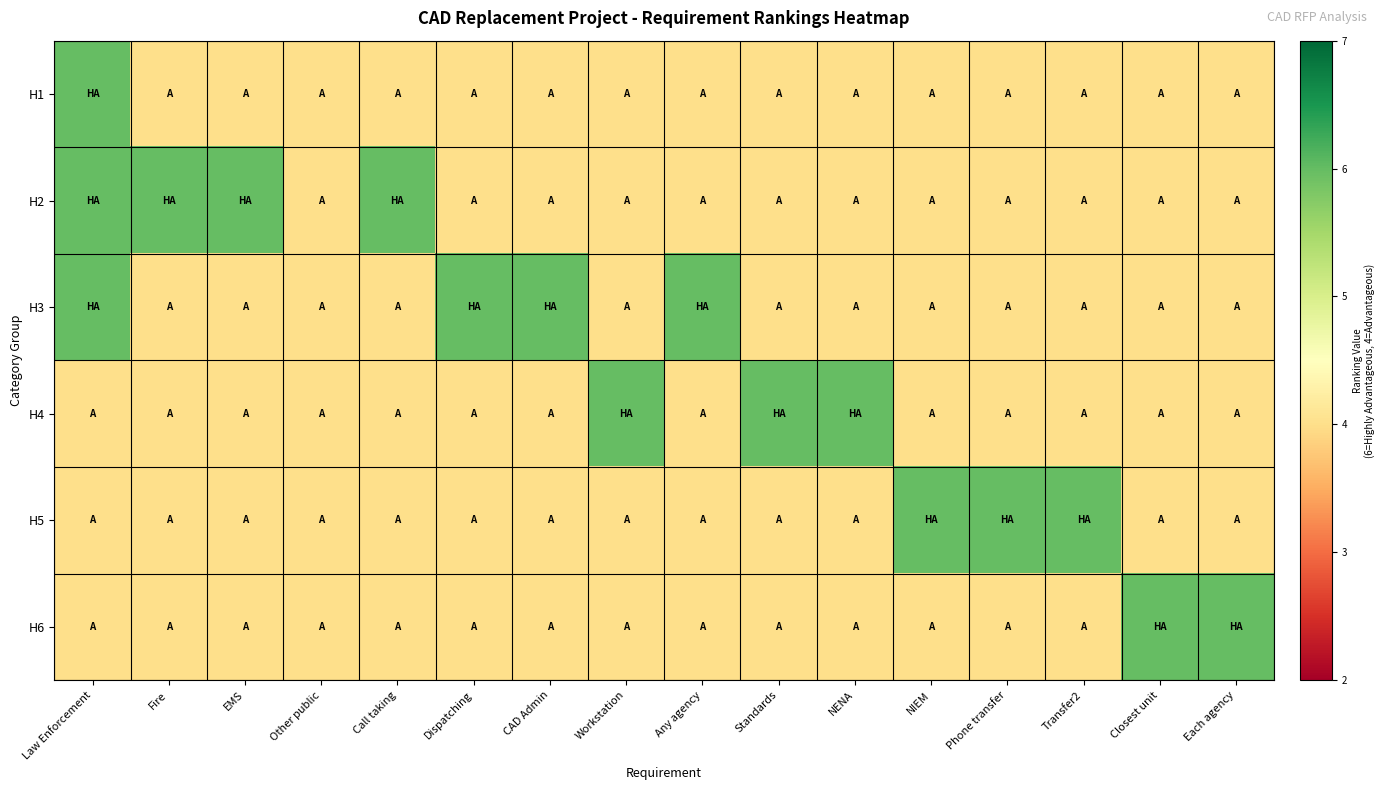

Reading left to right, extract all data points from this chart.

H1: Law Enforcement=6	Fire=4	EMS=4	Other public=4	Call taking=4	Dispatching=4	CAD Admin=4	Workstation=4	Any agency=4	Standards=4	NENA=4	NIEM=4	Phone transfer=4	Transfer2=4	Closest unit=4	Each agency=4
H2: Law Enforcement=6	Fire=6	EMS=6	Other public=4	Call taking=6	Dispatching=4	CAD Admin=4	Workstation=4	Any agency=4	Standards=4	NENA=4	NIEM=4	Phone transfer=4	Transfer2=4	Closest unit=4	Each agency=4
H3: Law Enforcement=6	Fire=4	EMS=4	Other public=4	Call taking=4	Dispatching=6	CAD Admin=6	Workstation=4	Any agency=6	Standards=4	NENA=4	NIEM=4	Phone transfer=4	Transfer2=4	Closest unit=4	Each agency=4
H4: Law Enforcement=4	Fire=4	EMS=4	Other public=4	Call taking=4	Dispatching=4	CAD Admin=4	Workstation=6	Any agency=4	Standards=6	NENA=6	NIEM=4	Phone transfer=4	Transfer2=4	Closest unit=4	Each agency=4
H5: Law Enforcement=4	Fire=4	EMS=4	Other public=4	Call taking=4	Dispatching=4	CAD Admin=4	Workstation=4	Any agency=4	Standards=4	NENA=4	NIEM=6	Phone transfer=6	Transfer2=6	Closest unit=4	Each agency=4
H6: Law Enforcement=4	Fire=4	EMS=4	Other public=4	Call taking=4	Dispatching=4	CAD Admin=4	Workstation=4	Any agency=4	Standards=4	NENA=4	NIEM=4	Phone transfer=4	Transfer2=4	Closest unit=6	Each agency=6